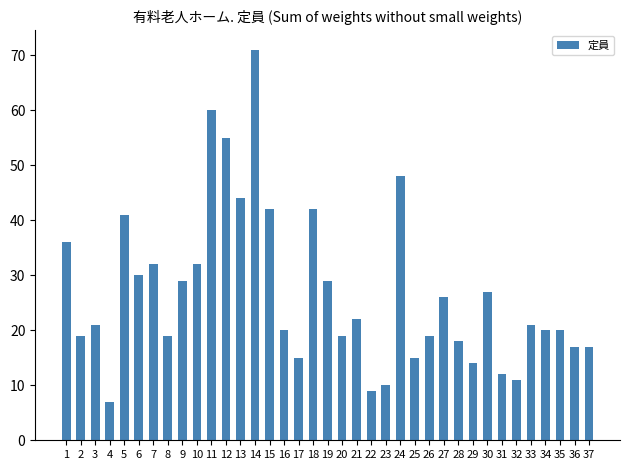

How many values are below 21?

18